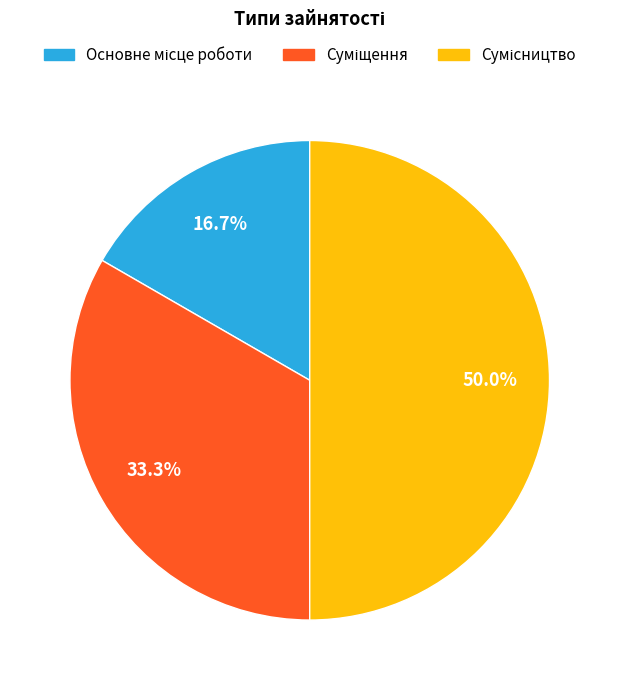

Does any single category account for the majority?

No